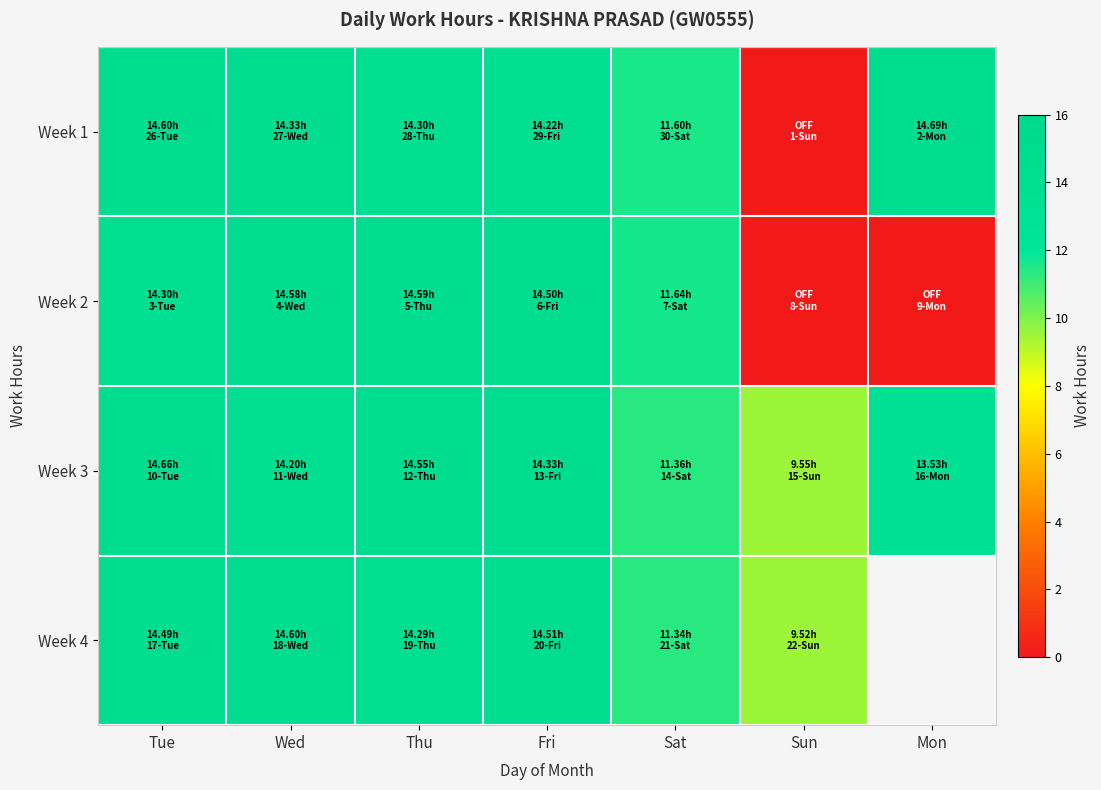

Where does the Week 4 series first go above 14?

Tue